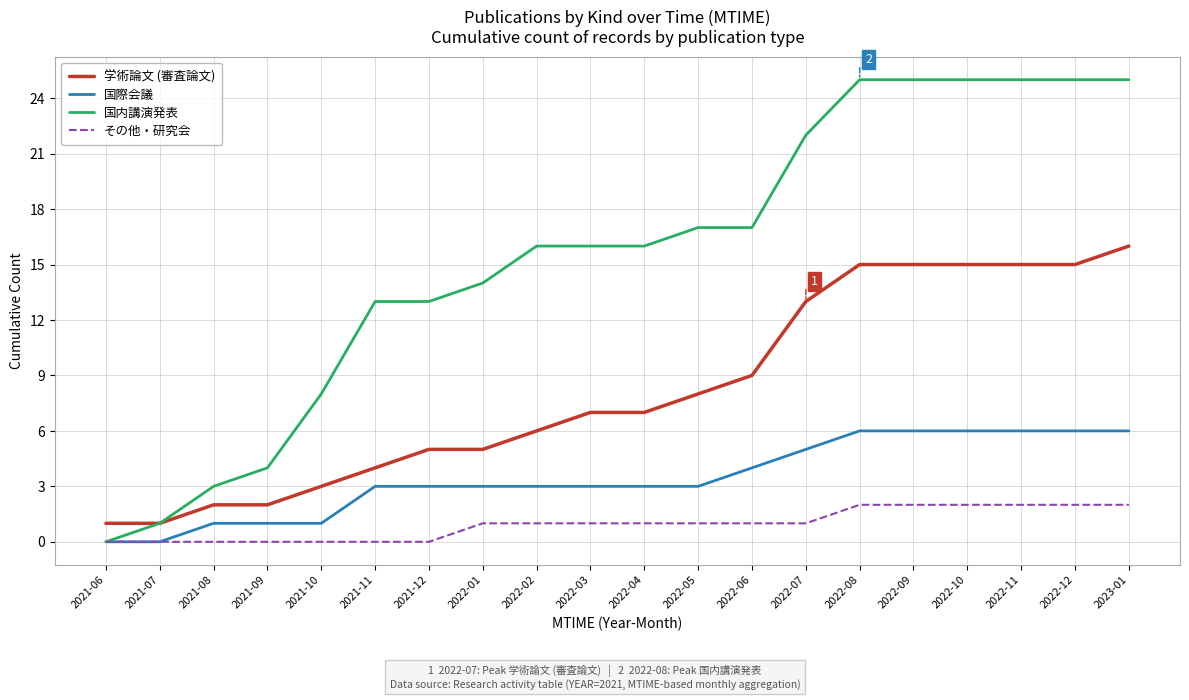

What are all the series names shown in the legend?

学術論文 (審査論文), 国際会議, 国内講演発表, その他・研究会